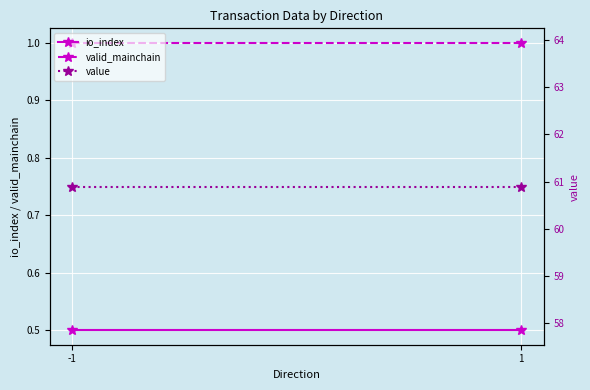

What are all the series names shown in the legend?

io_index, valid_mainchain, value